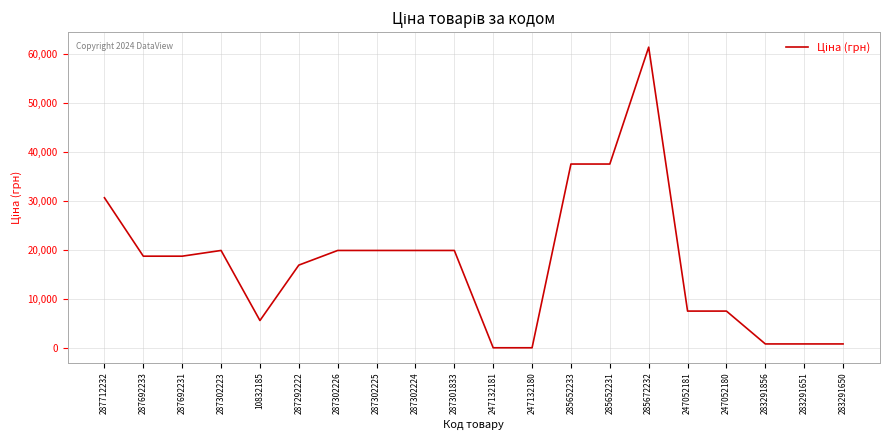

The value at 247052180 is 7596.5. True or false?

True